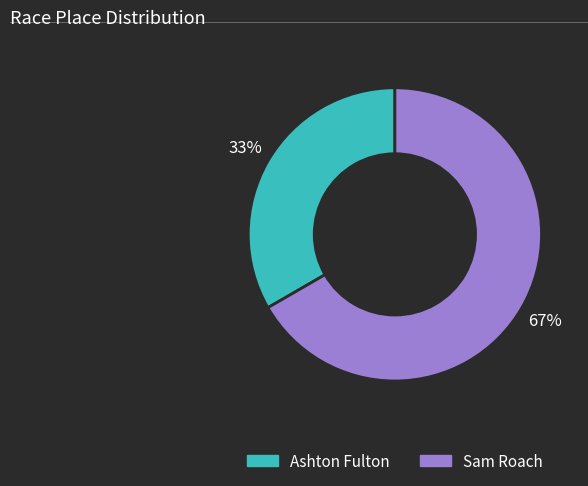

Is Sam Roach the majority of the pie?

Yes